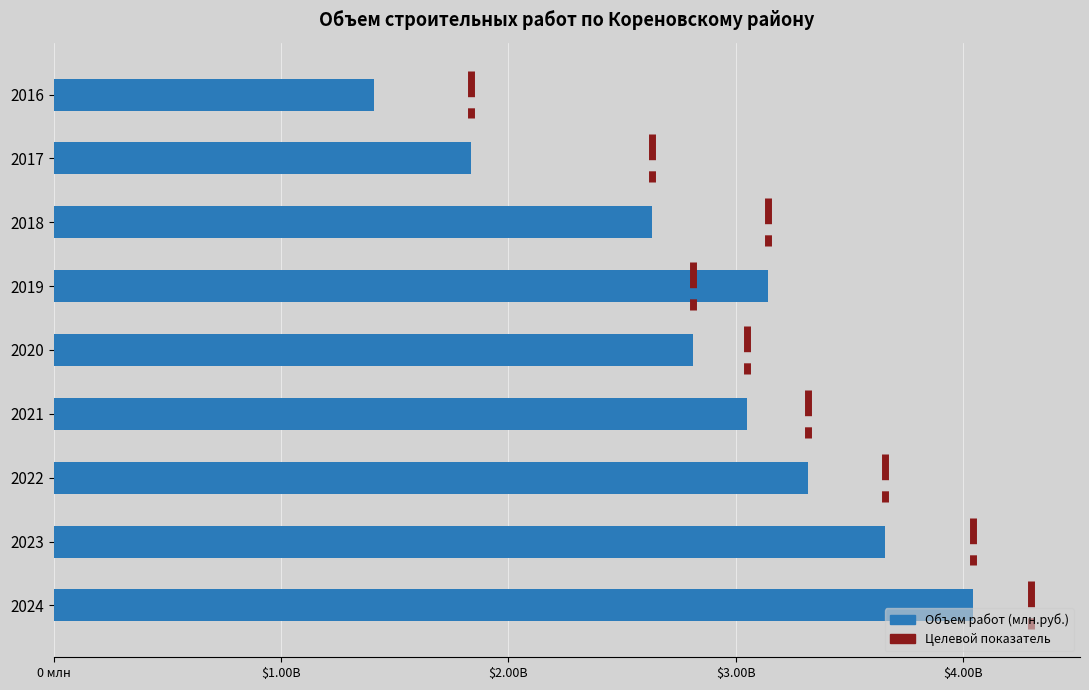

Does the chart contain any negative values?

No